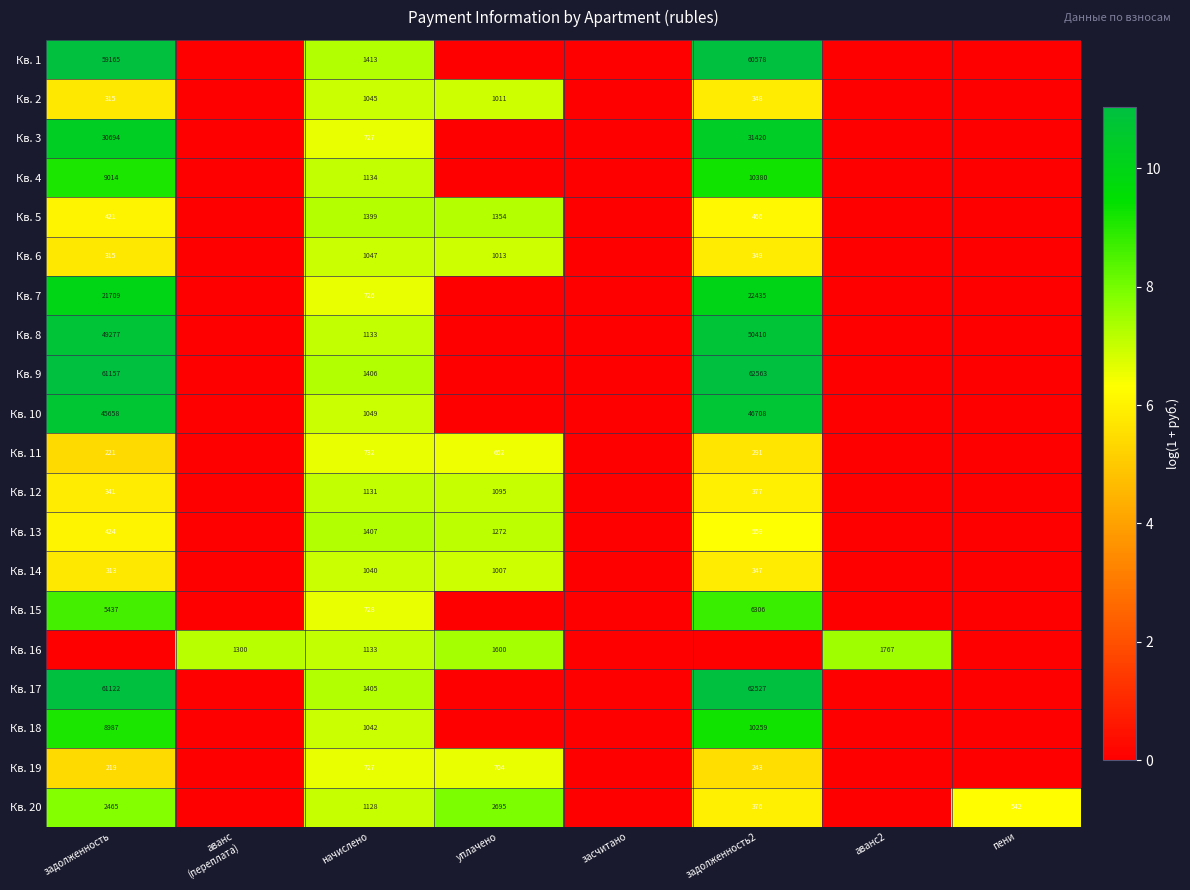

True or false: Кв. 5 has a value of 685 at задолженность.

False